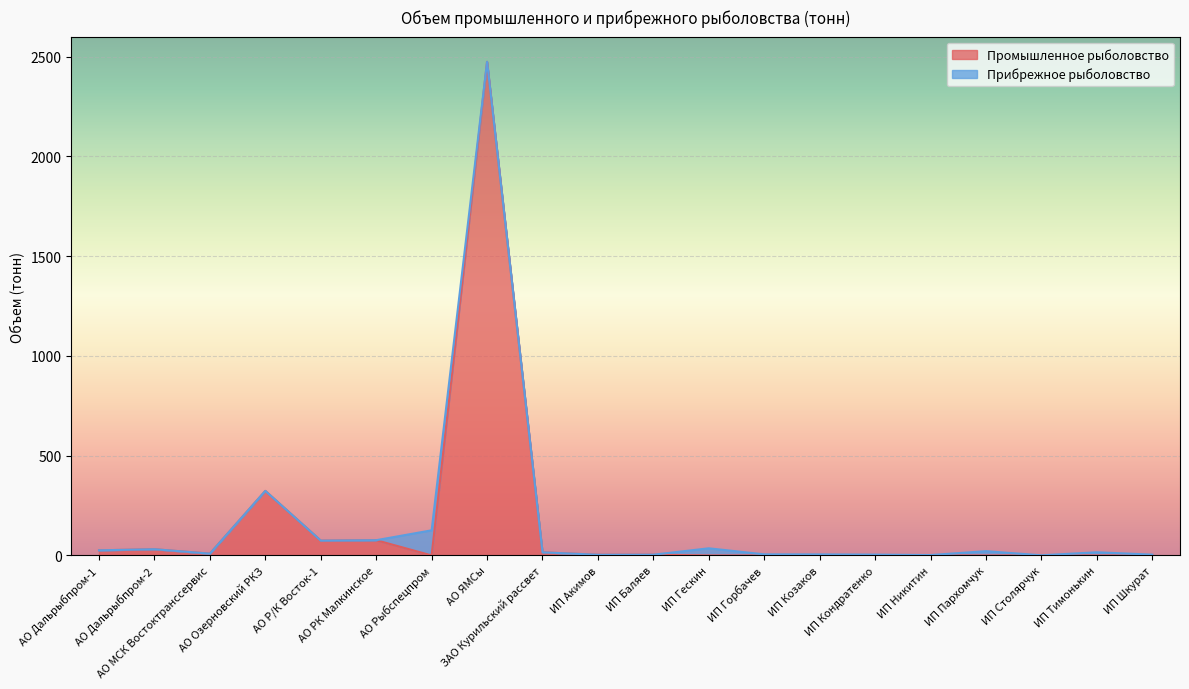

Where is the data nearest to the value 1236?

АО Озерновский РКЗ